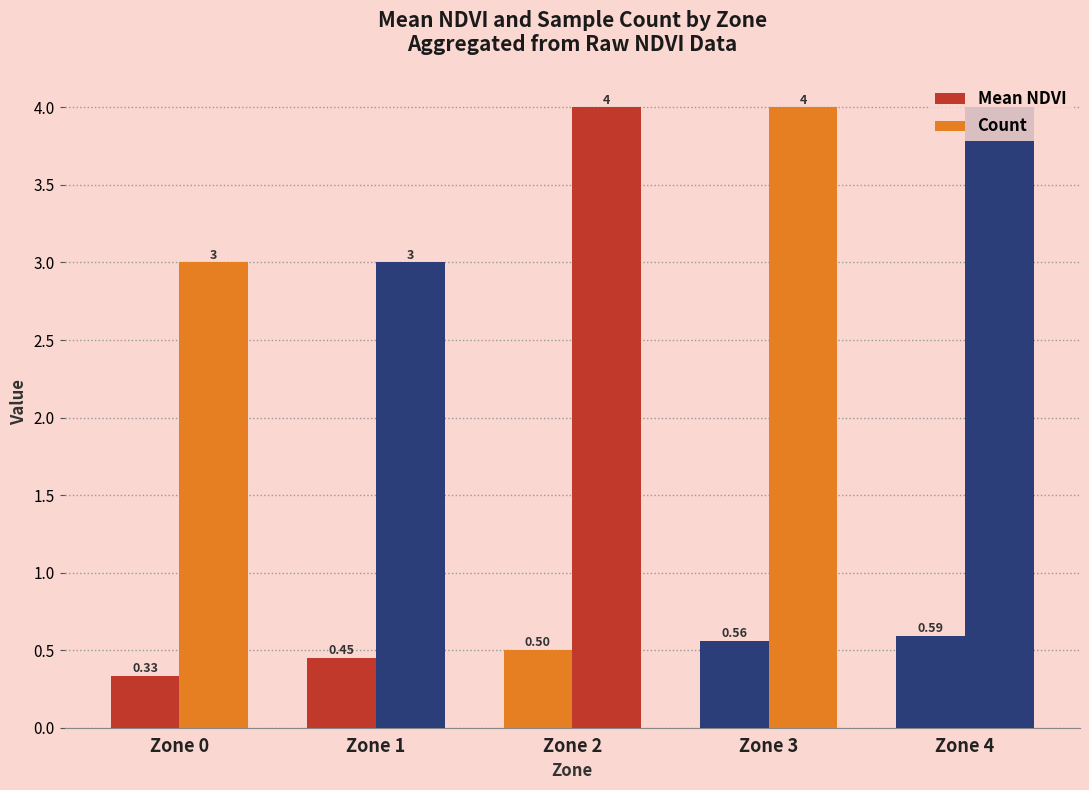

Which category has the lowest value in the Count series?

Zone 0